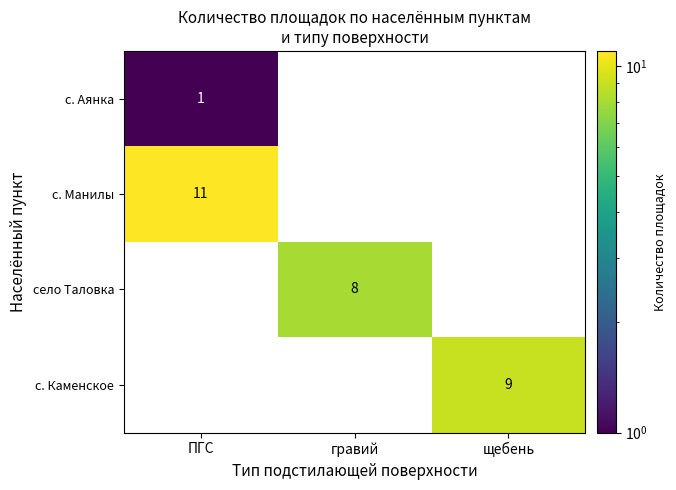

The село Таловка series shows 8 at гравий. True or false?

True